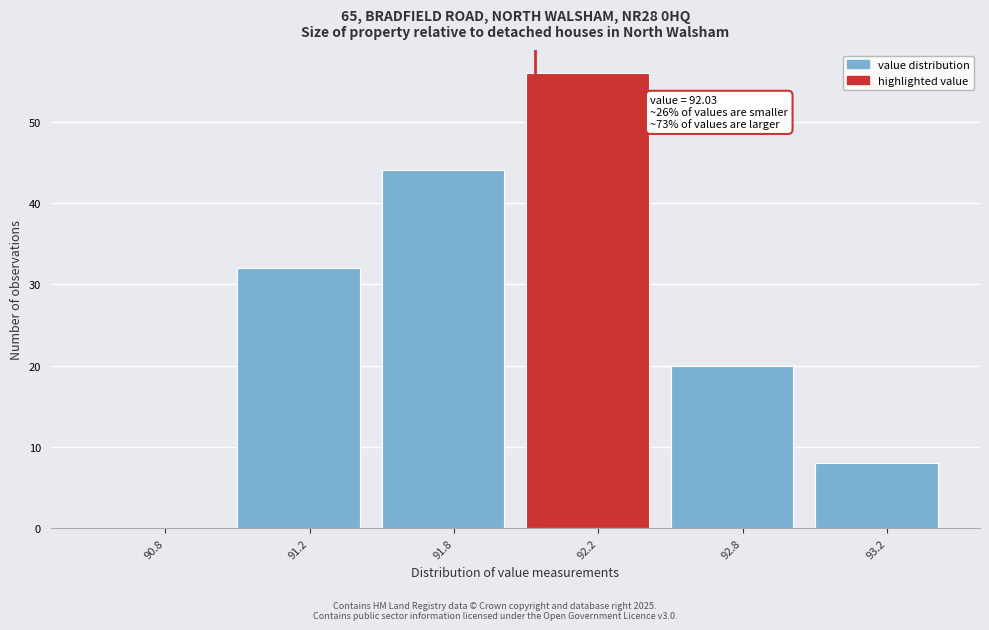

Reading left to right, extract all data points from this chart.

90.8=0	91.2=32	91.8=44	92.2=56	92.8=20	93.2=8